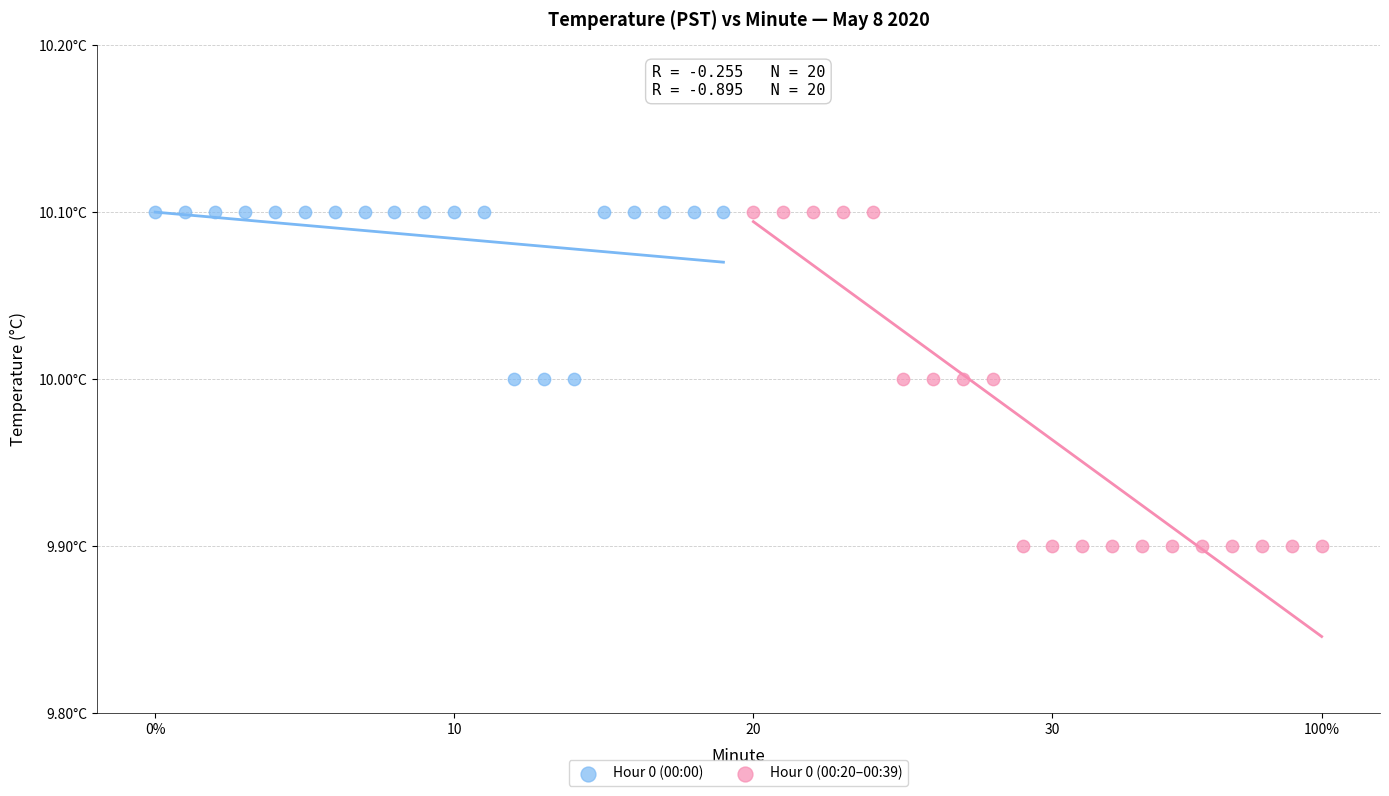

What are all the series names shown in the legend?

Hour 0 (00:00), Hour 0 (00:20–00:39)